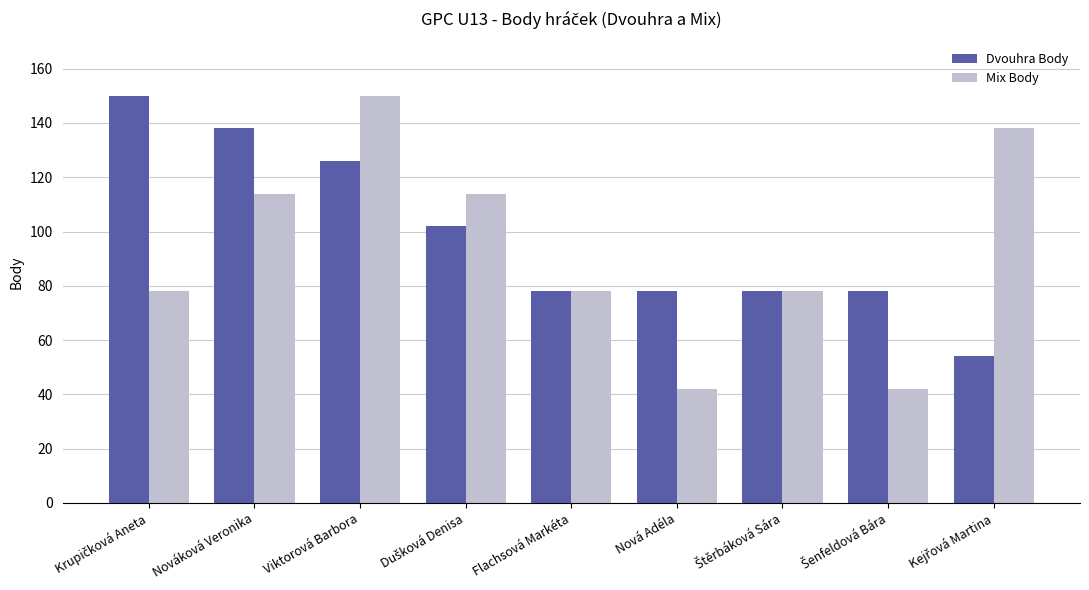

True or false: Mix Body has a value of 57 at Viktorová Barbora.

False